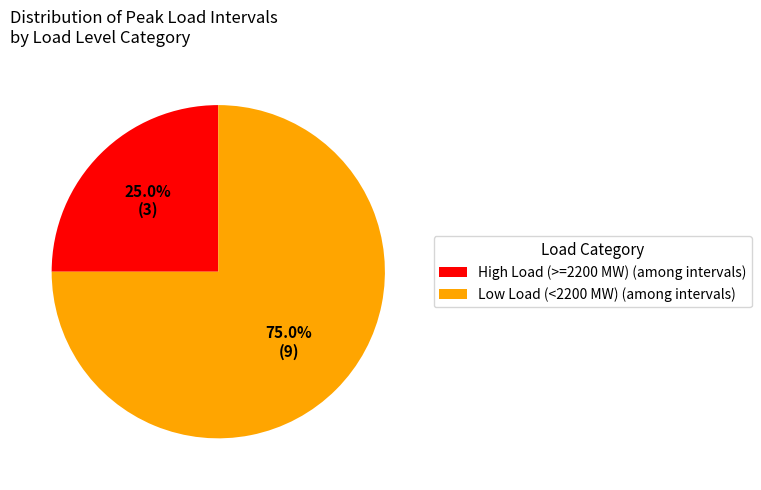

How much of the chart is everything except High Load (>=2200 MW) (among intervals)?

75.0%